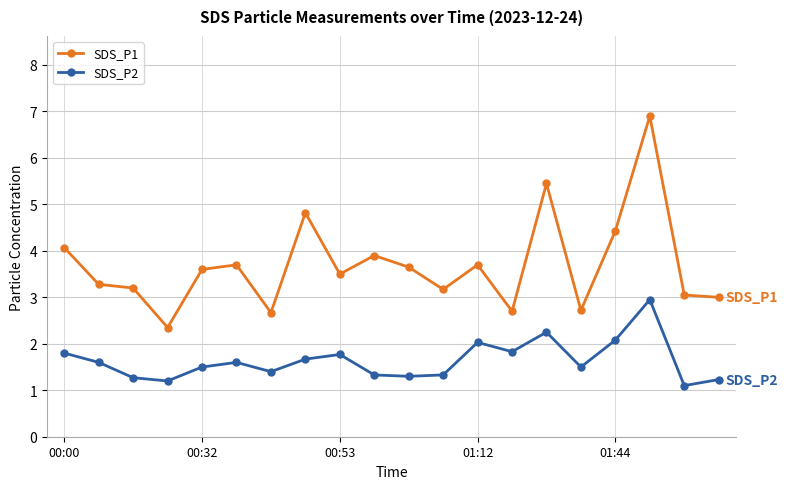

What is the value of the SDS_P2 point at the 14th from the left?

1.8